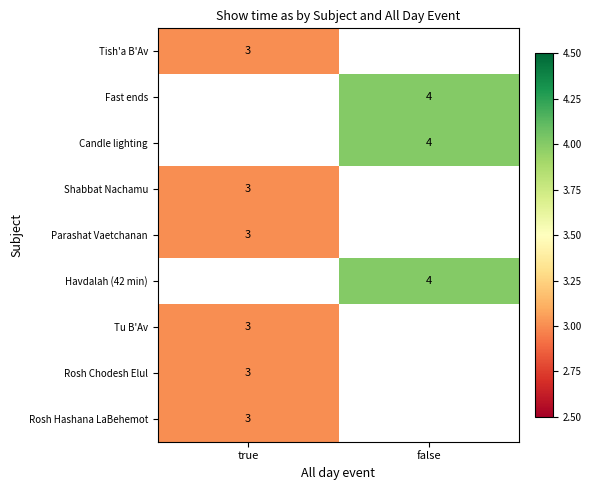

At which category does the chart reach its peak across all series?

false